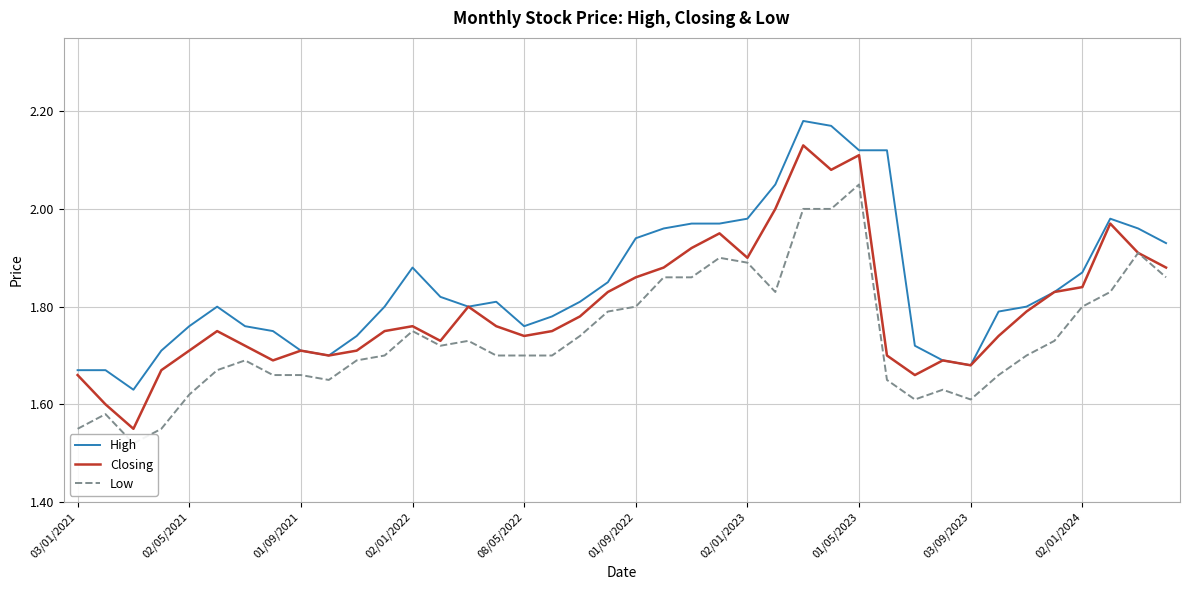

How many distinct data groups are displayed?

3